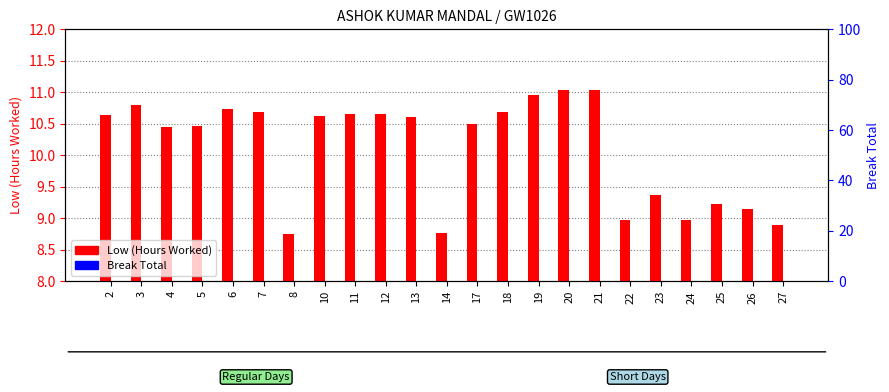

Reading left to right, list all the values displayed in this chart.

Low (Hours Worked): 2=10.6	3=10.8	4=10.4	5=10.5	6=10.7	7=10.7	8=8.8	10=10.6	11=10.7	12=10.7	13=10.6	14=8.8	17=10.5	18=10.7	19=10.9	20=11.0	21=11.0	22=9.0	23=9.4	24=9.0	25=9.2	26=9.2	27=8.9
Break Total: 2=0.0	3=0.0	4=0.0	5=0.0	6=0.0	7=0.0	8=0.0	10=0.0	11=0.0	12=0.0	13=0.0	14=0.0	17=0.0	18=0.0	19=0.0	20=0.0	21=0.0	22=0.0	23=0.0	24=0.0	25=0.0	26=0.0	27=0.0